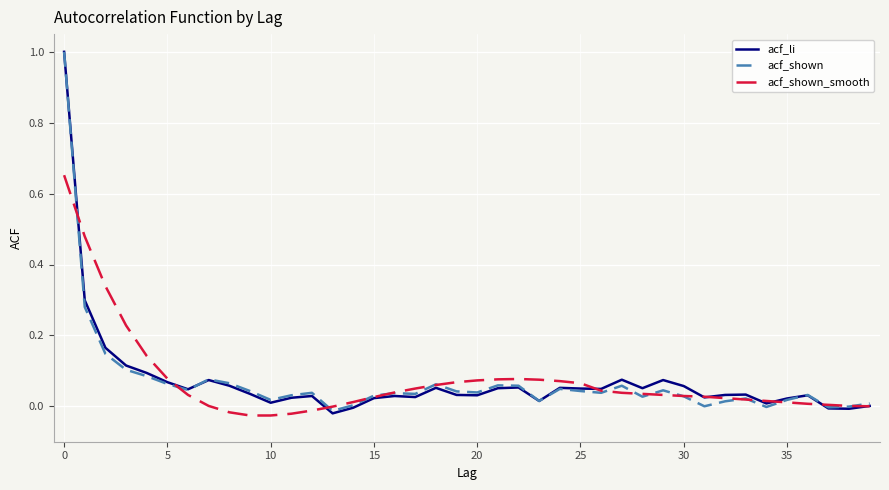

What is the highest value of the acf_li series?

1.0